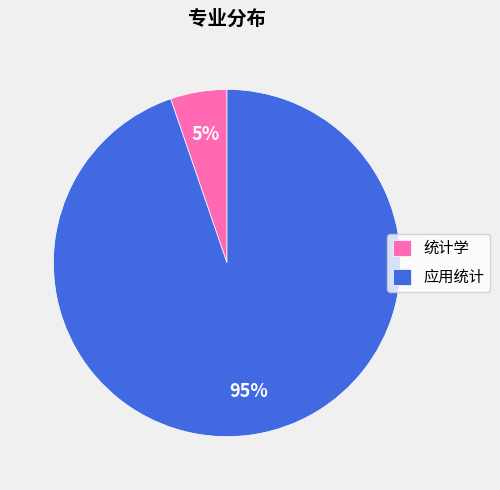

Does any single category account for the majority?

Yes